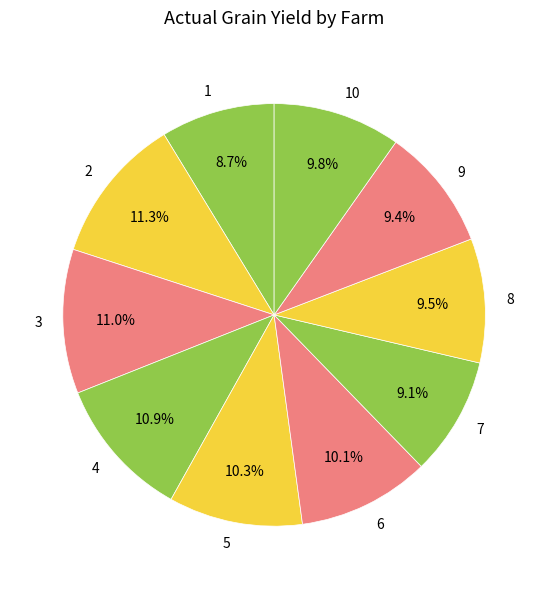

How many slices are in this pie chart?

10